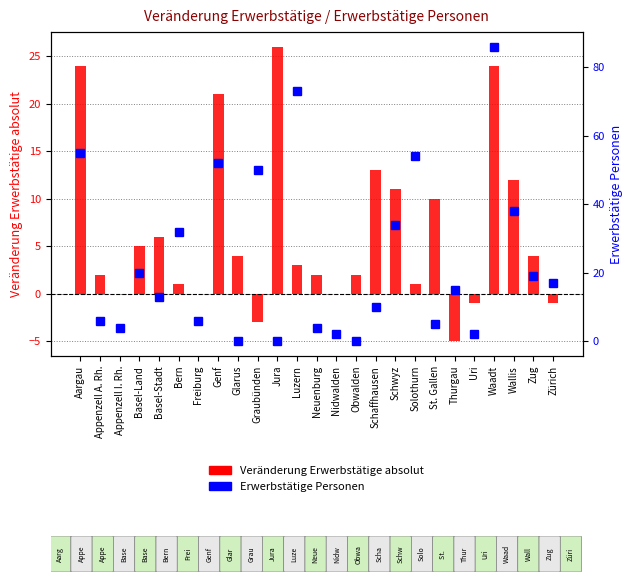

Reading left to right, what are all the values shown in this chart?

Veränderung Erwerbstätige absolut: Aargau=24	Appenzell A. Rh.=2	Appenzell I. Rh.=0	Basel-Land=5	Basel-Stadt=6	Bern=1	Freiburg=0	Genf=21	Glarus=4	Graubünden=-3	Jura=26	Luzern=3	Neuenburg=2	Nidwalden=0	Obwalden=2	Schaffhausen=13	Schwyz=11	Solothurn=1	St. Gallen=10	Thurgau=-5	Uri=-1	Waadt=24	Wallis=12	Zug=4	Zürich=-1
Erwerbstätige Personen: Aargau=55	Appenzell A. Rh.=6	Appenzell I. Rh.=4	Basel-Land=20	Basel-Stadt=13	Bern=32	Freiburg=6	Genf=52	Glarus=0	Graubünden=50	Jura=0	Luzern=73	Neuenburg=4	Nidwalden=2	Obwalden=0	Schaffhausen=10	Schwyz=34	Solothurn=54	St. Gallen=5	Thurgau=15	Uri=2	Waadt=86	Wallis=38	Zug=19	Zürich=17